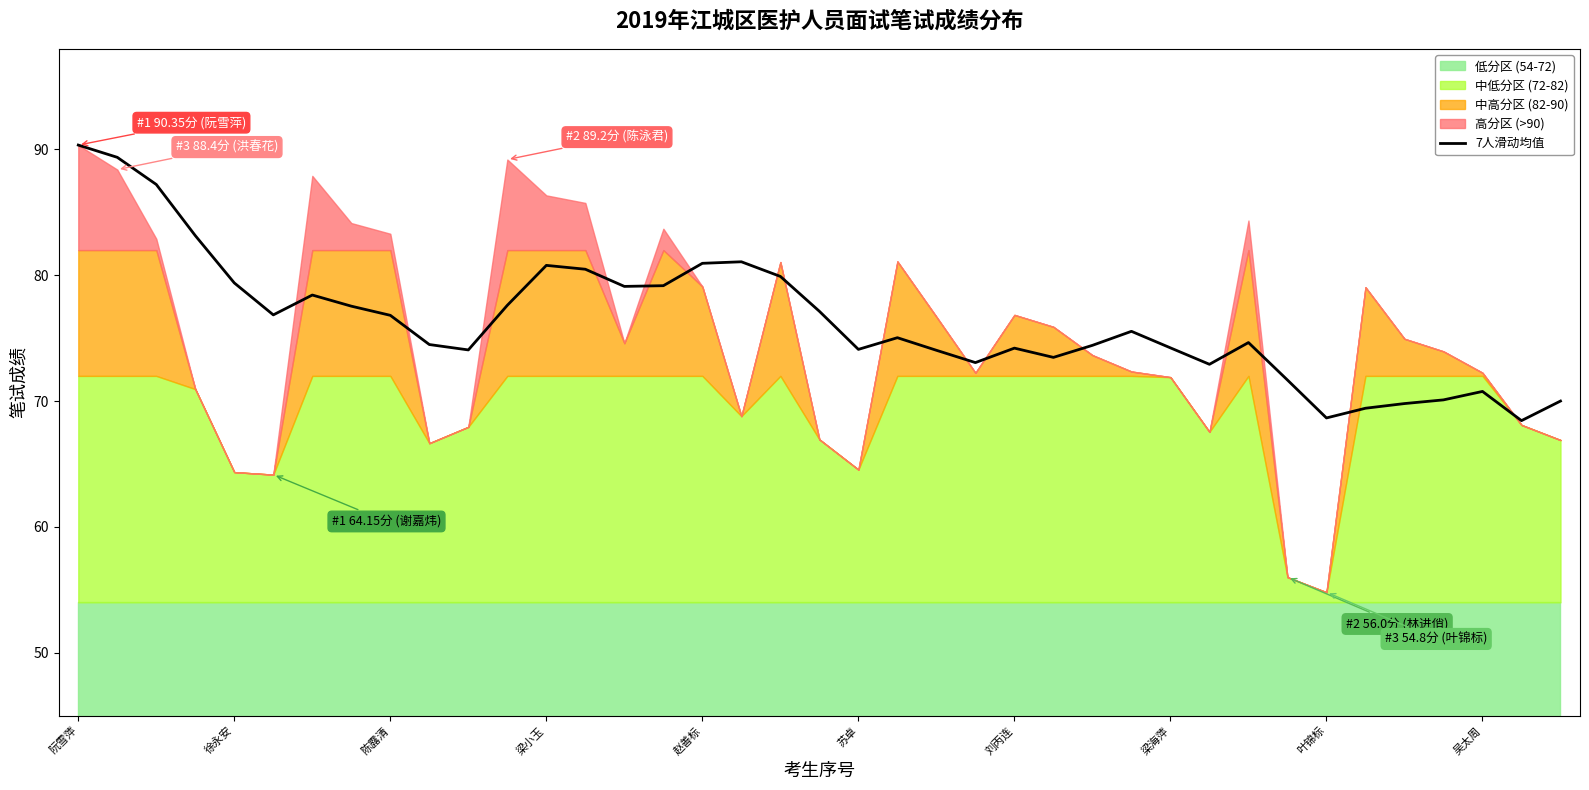

Does the chart display data point markers on the line(s)?

No